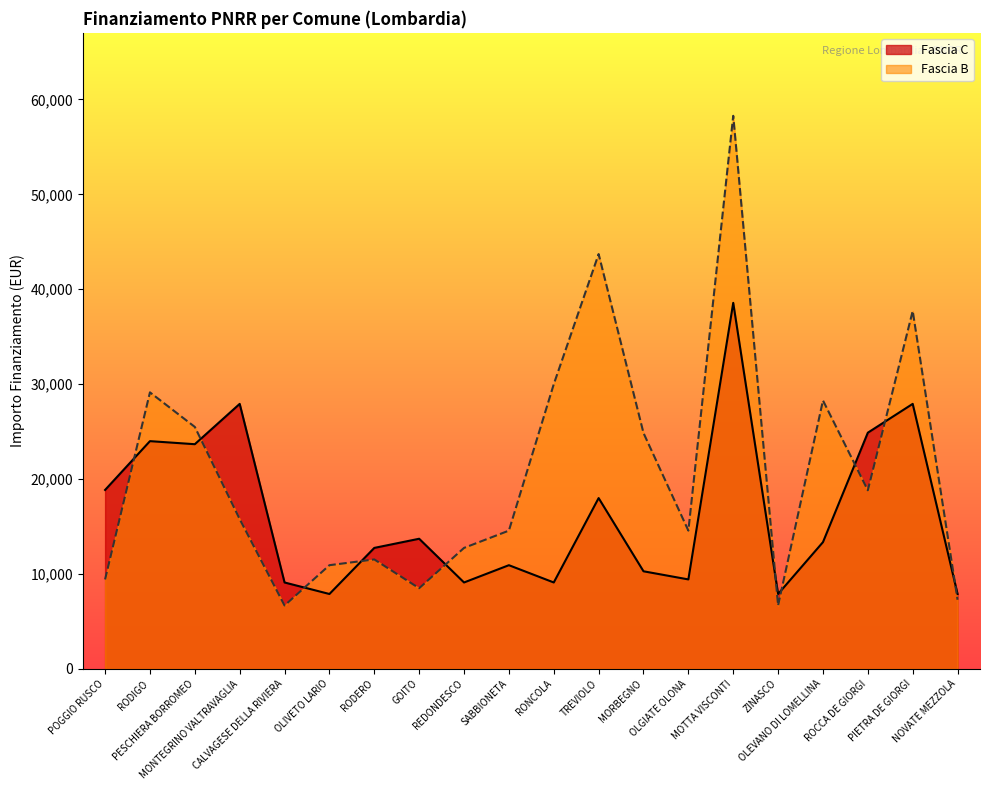

What is the value of the Fascia B point at the 13th from the left?

24853